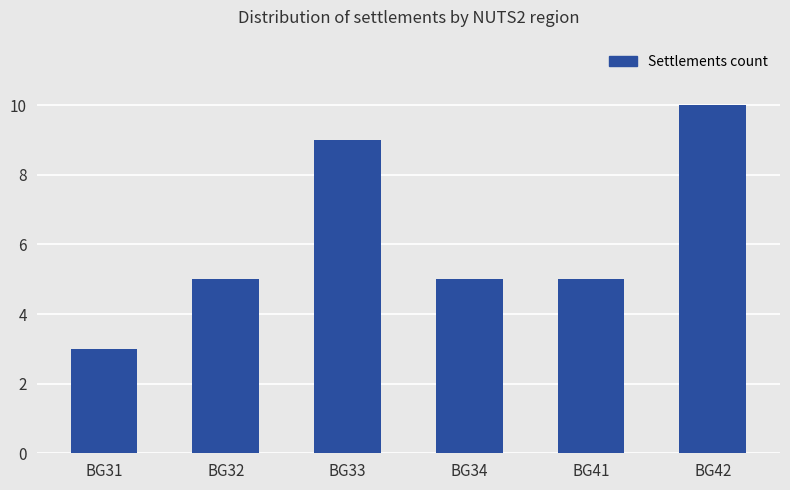

Approximately how many times larger is the value at BG42 compared to BG33?

1.1